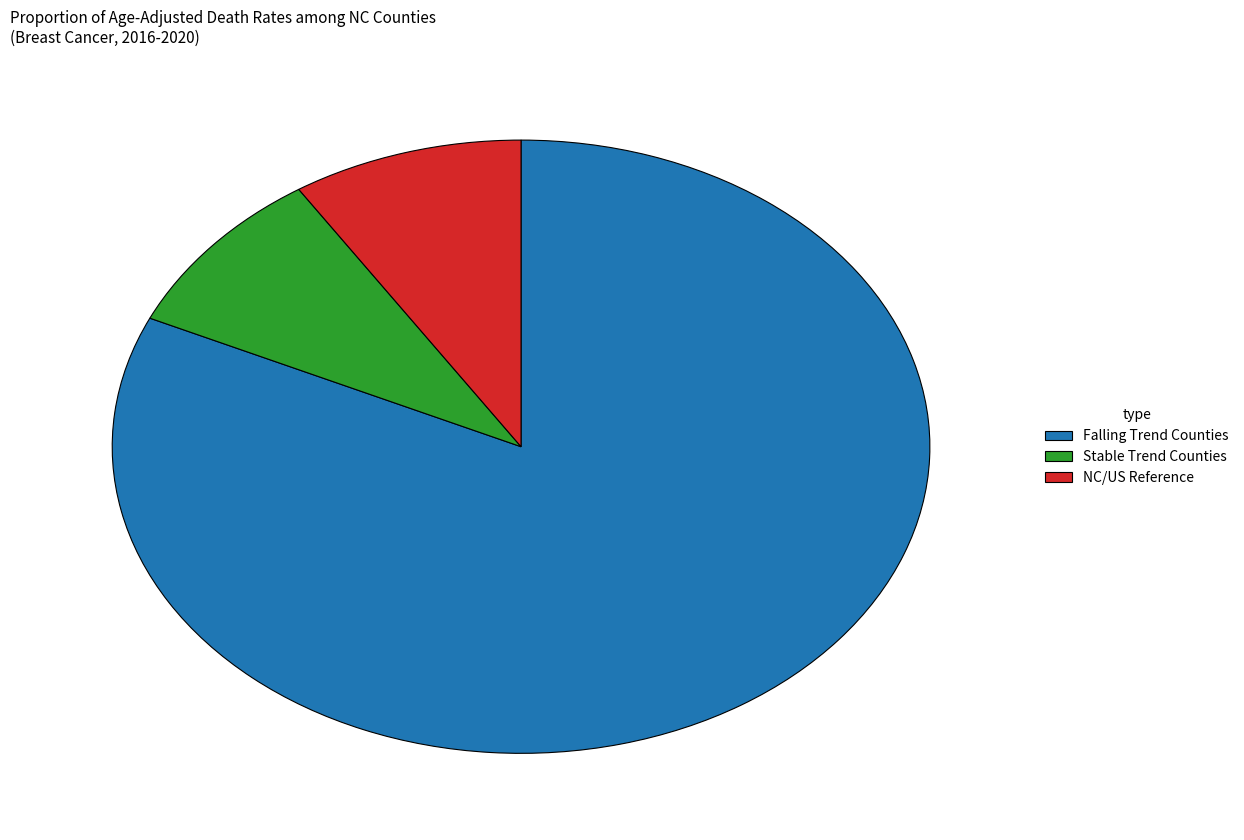

What is the largest slice in the pie chart?

Falling Trend Counties